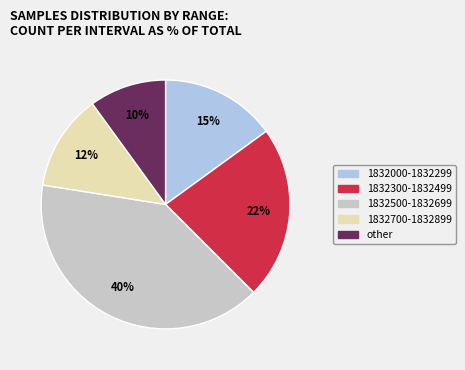

To the nearest percent, what is the difference between the largest and smallest slice percentages?

30%